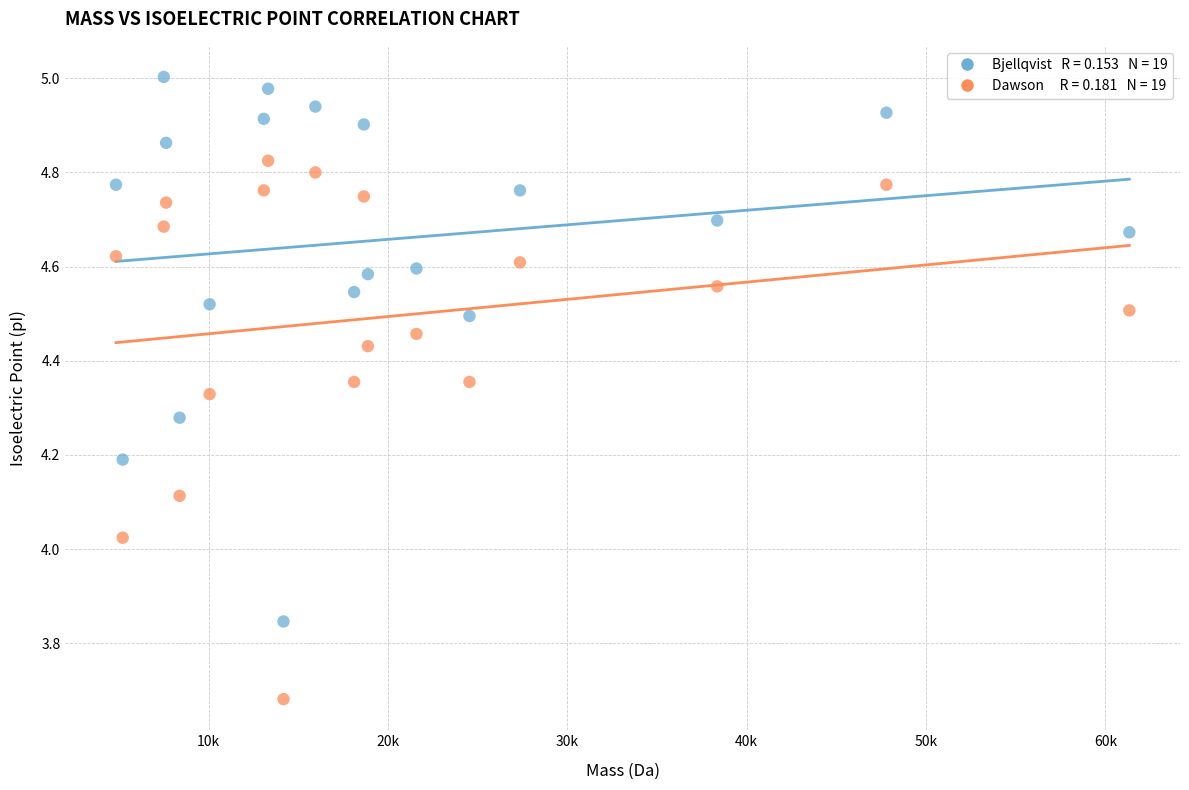

Across all data points, what is the range of Y values (max minus min)?

1.3